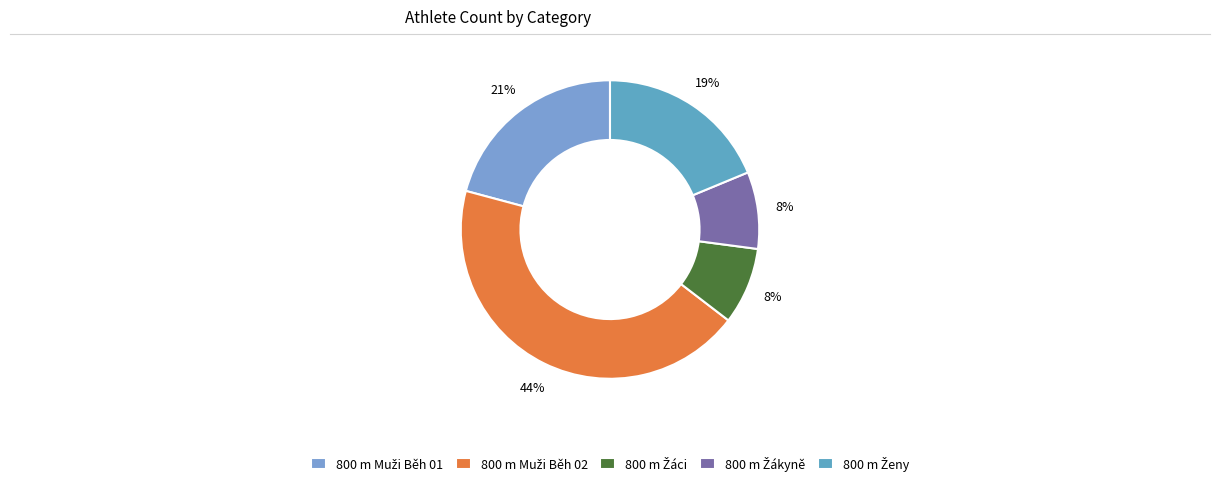

Which has a higher value, 800 m Žákyně or 800 m Ženy?

800 m Ženy